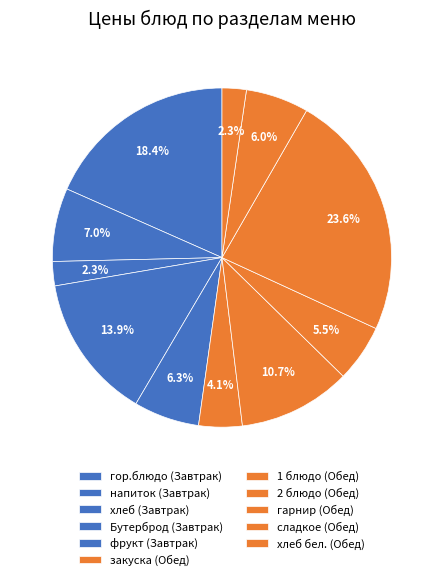

How many segments does this pie chart have?

11